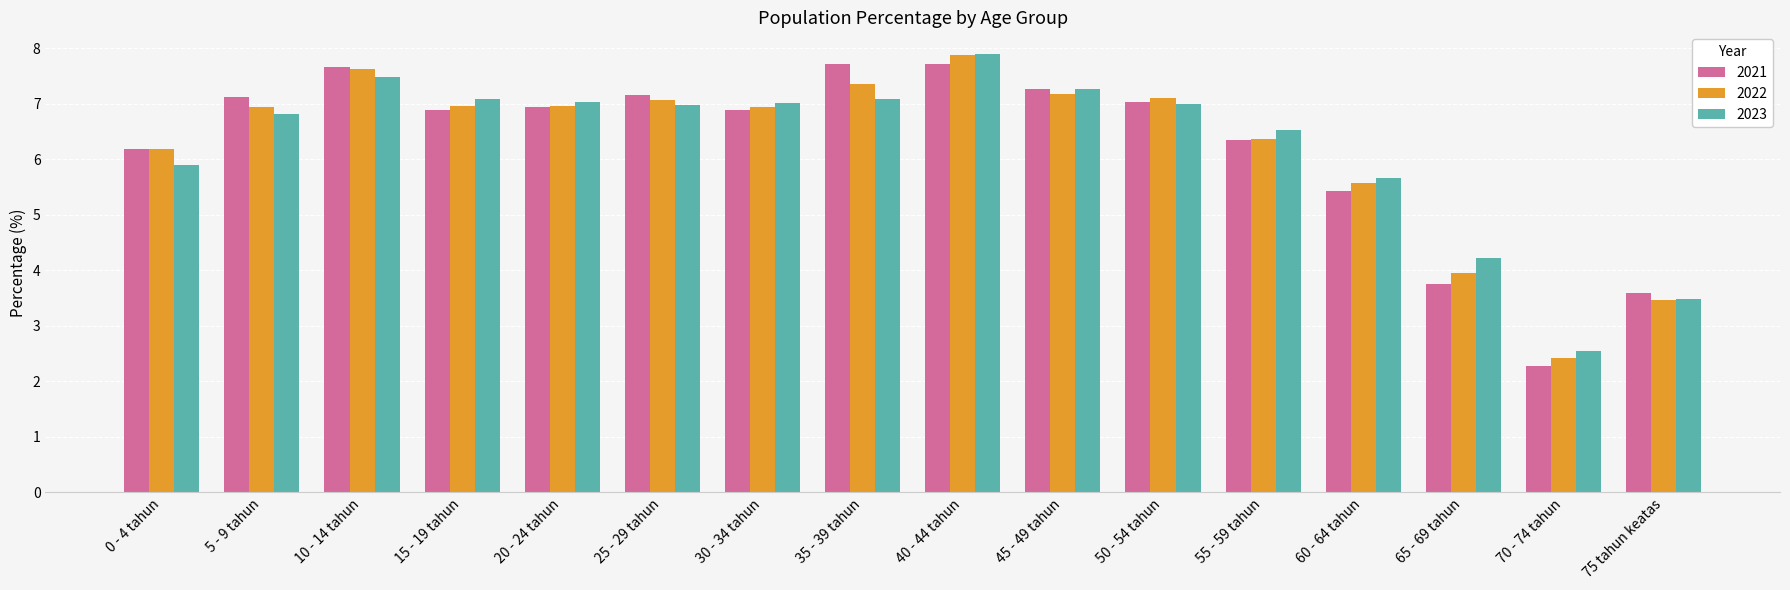

Where is 2022 nearest to the value 5?

60 - 64 tahun